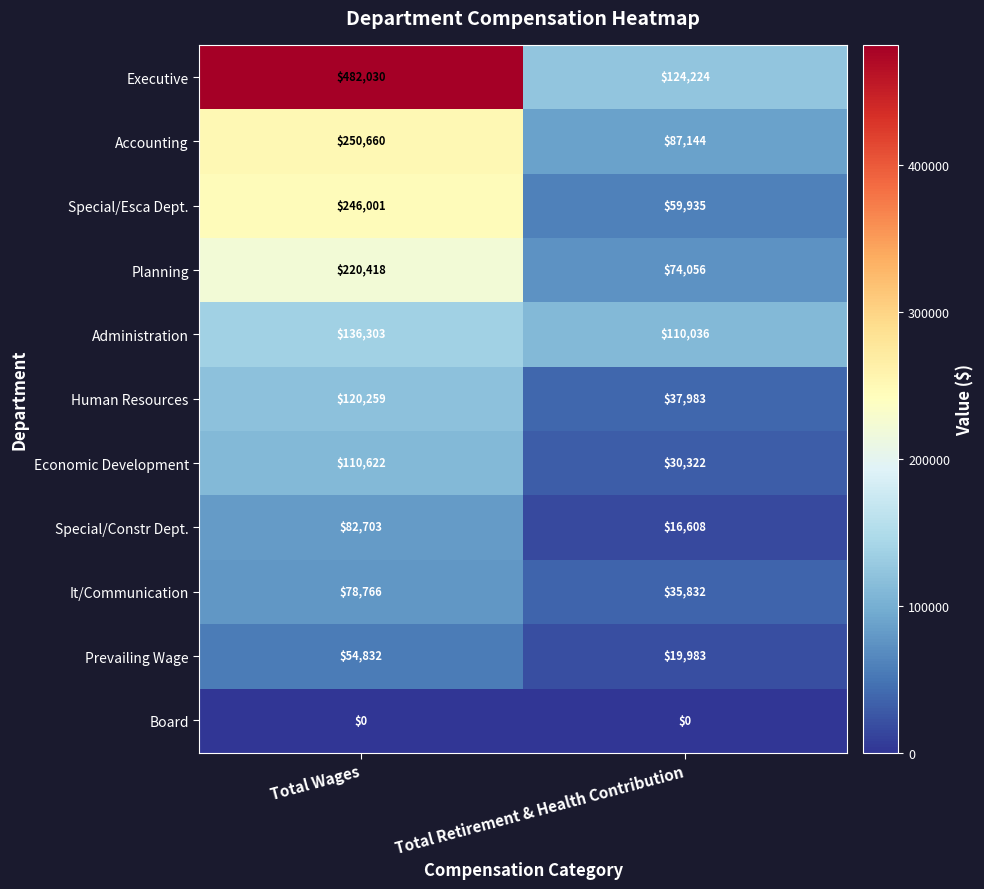

Which series has the widest spread of values?

Executive